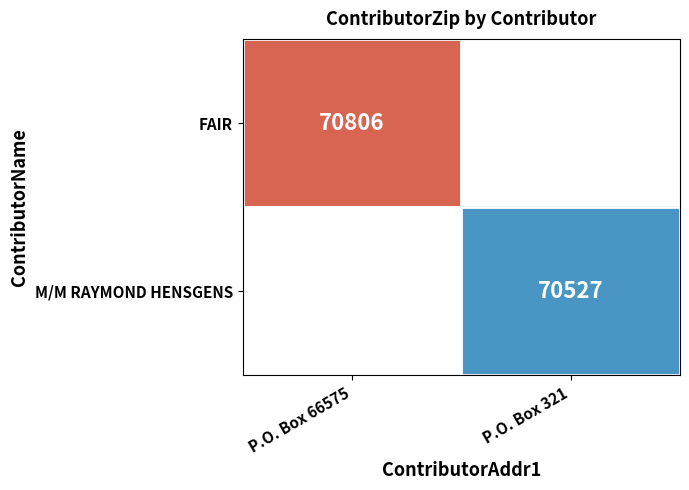

Count the number of categories in the chart.

2